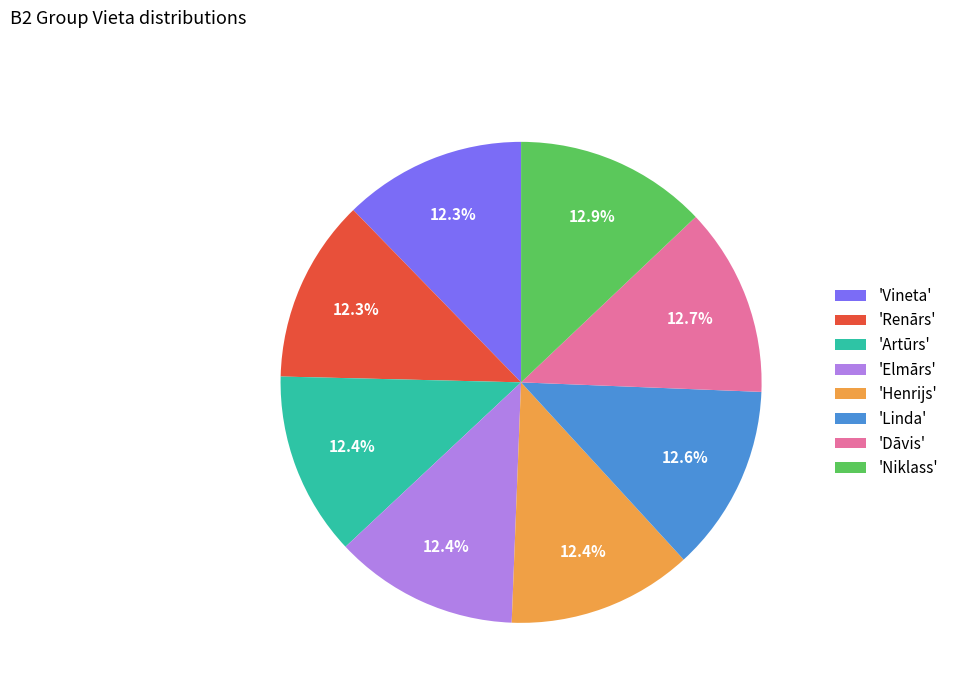

What percentage is NOT represented by 'Artūrs'?

87.6%